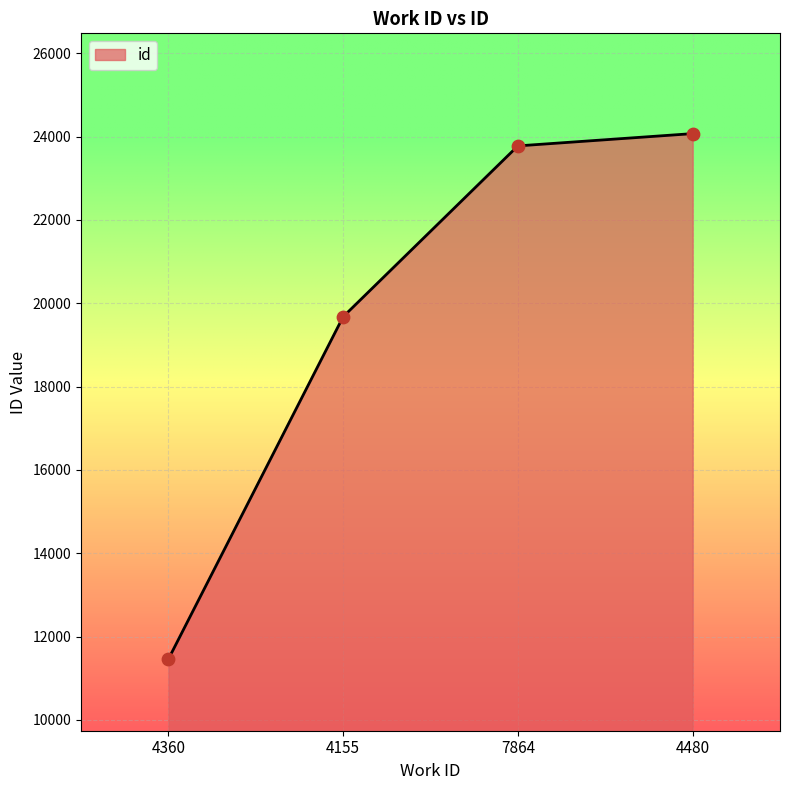

Approximately how many times larger is the value at 4360 compared to 4155?

0.6